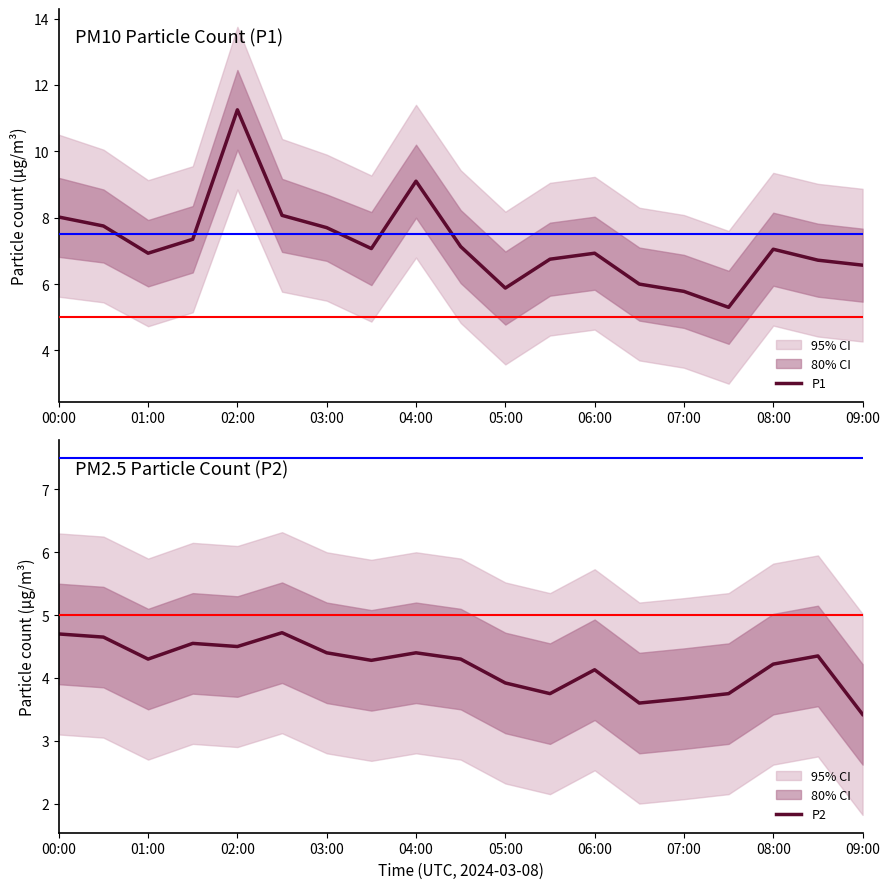

True or false: P1 has a value of 11.2 at 09:00.

False